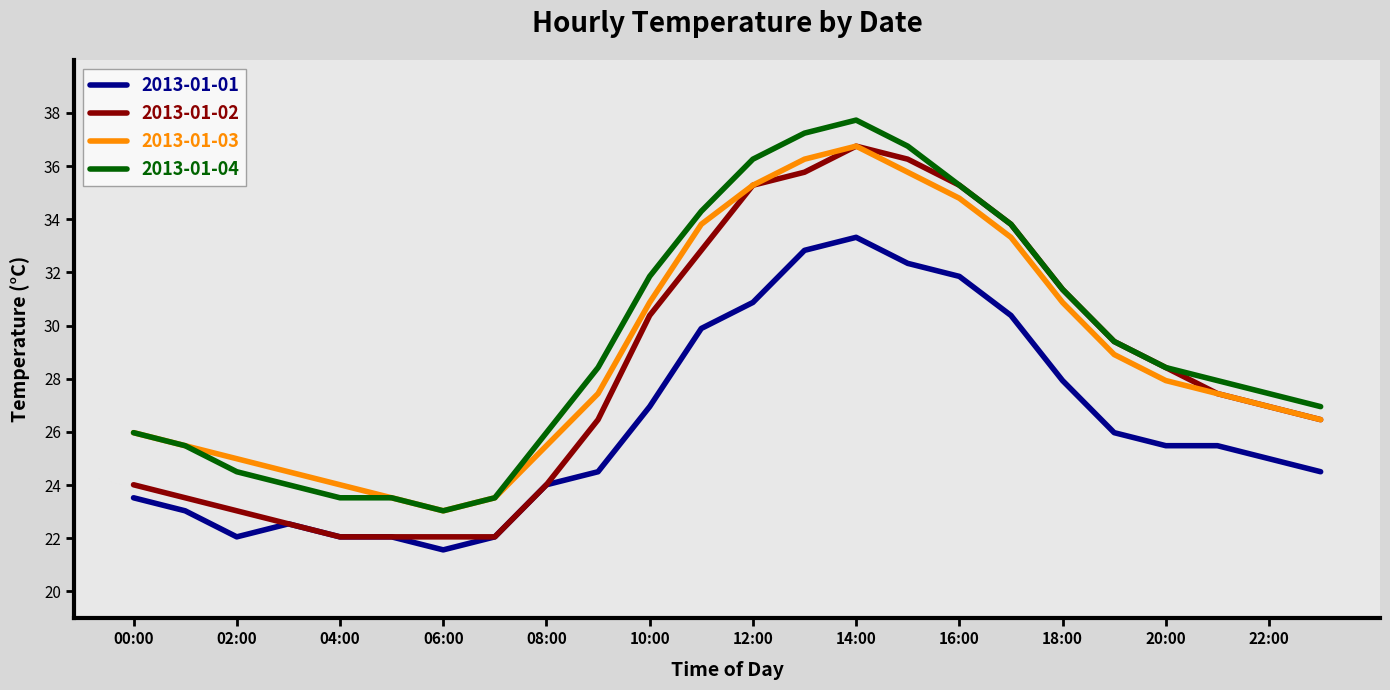

How many series are shown in this chart?

4